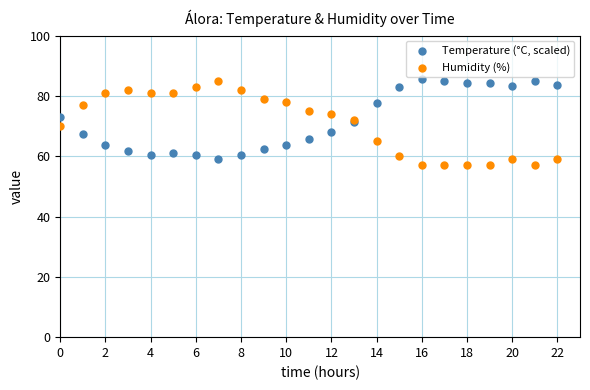

What are all the series names shown in the legend?

Temperature (°C, scaled), Humidity (%)